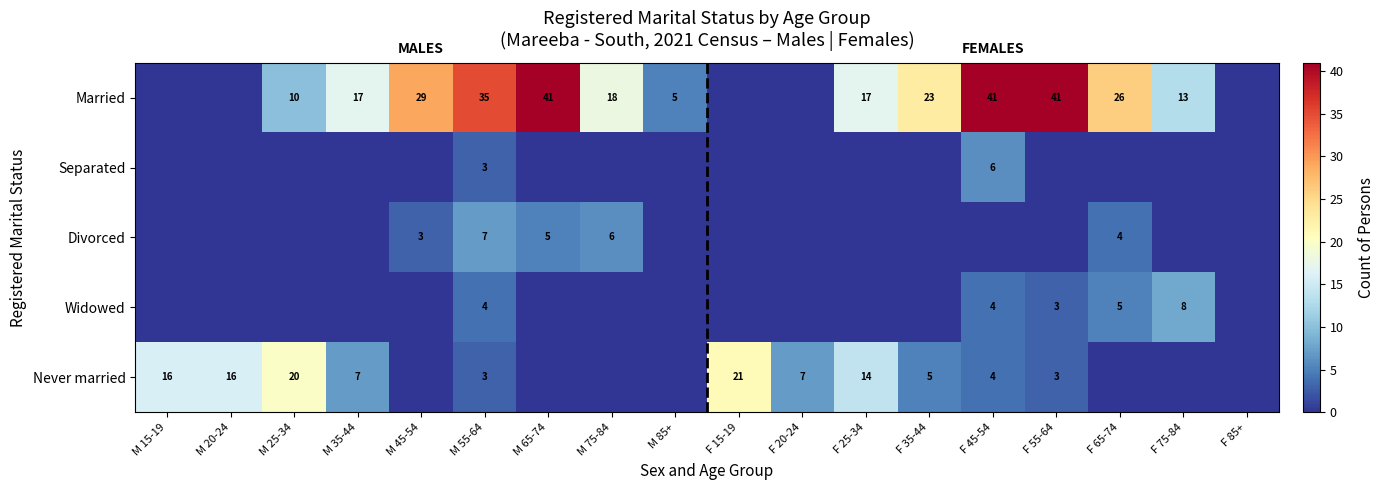

Which has a higher value, M 15-19 or F 75-84?

F 75-84